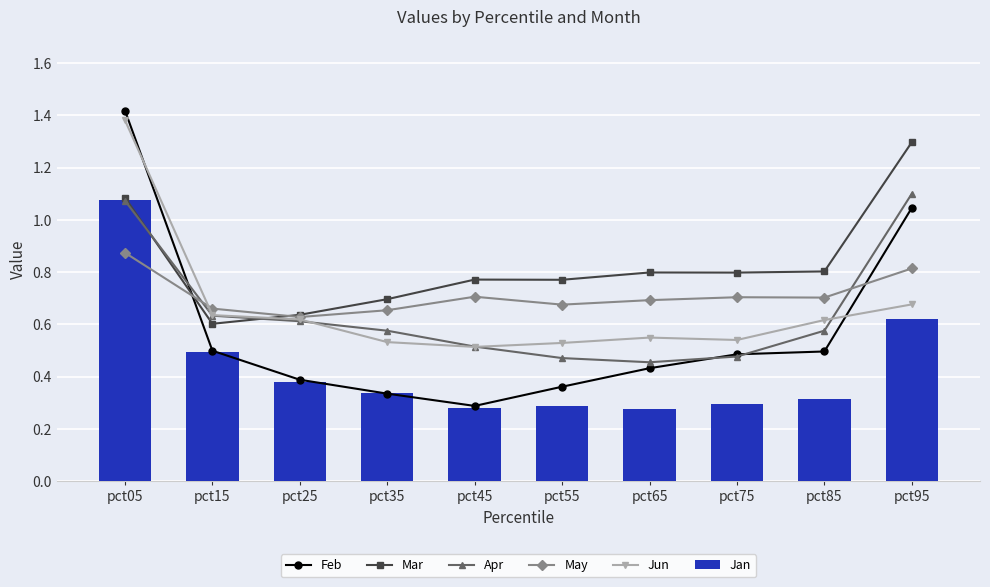

Is the value of May at pct35 greater than the value of Jan at pct15?

Yes